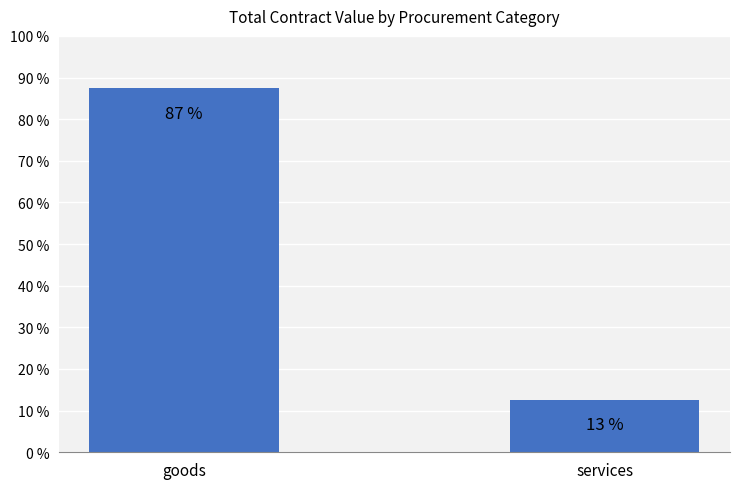

What is the approximate value at goods?

87.4